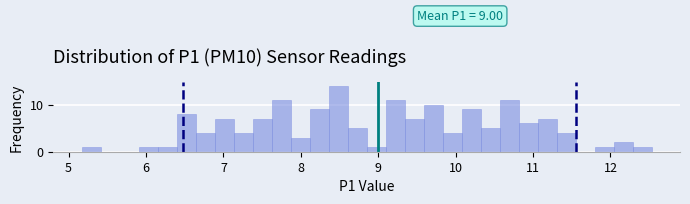

Read against the x-axis, roughly where is the centre of the tallest bar?

8.5